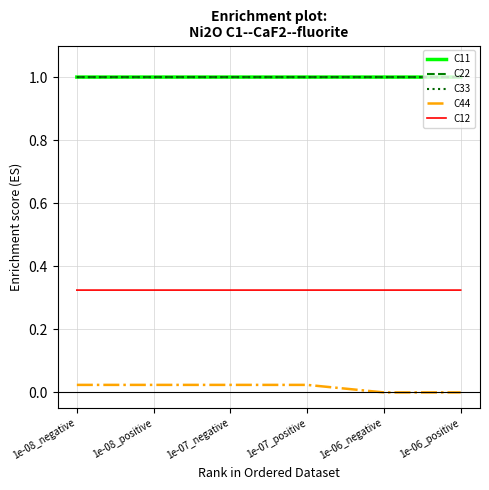

How many lines are shown in the chart?

5